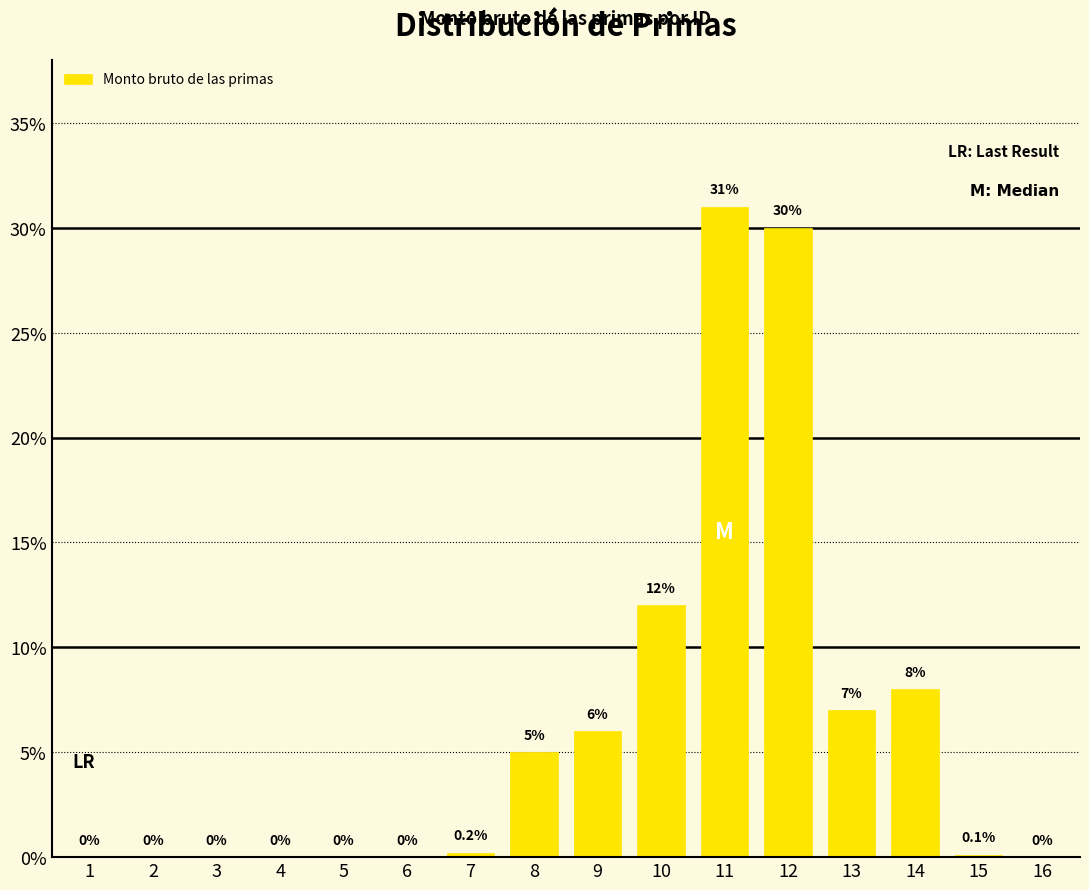

Reading right to left, list all the values displayed in this chart.

0.0	0.1	8.0	7.0	30.0	31.0	12.0	6.0	5.0	0.2	0.0	0.0	0.0	0.0	0.0	0.0